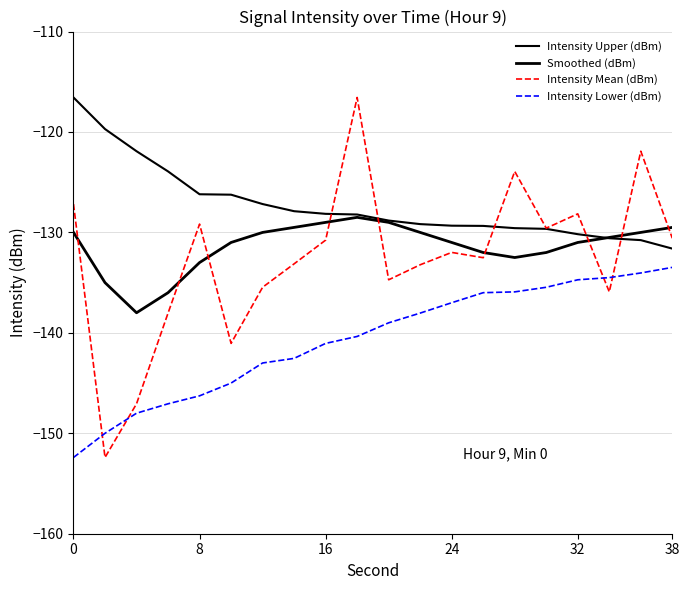

Reading left to right, what are all the values shown in this chart?

Intensity Upper (dBm): -116.6	-119.7	-121.9	-123.9	-126.2	-126.2	-127.2	-127.9	-128.2	-128.2	-128.8	-129.2	-129.3	-129.4	-129.6	-129.6	-130.2	-130.6	-130.8	-131.6
Smoothed (dBm): -130.0	-135.0	-138.0	-136.0	-133.0	-131.0	-130.0	-129.5	-129.0	-128.5	-129.0	-130.0	-131.0	-132.0	-132.5	-132.0	-131.0	-130.5	-130.0	-129.5
Intensity Mean (dBm): -127.2	-152.4	-147.1	-138.0	-129.2	-141.0	-135.5	-133.1	-130.8	-116.6	-134.7	-133.2	-132.0	-132.5	-123.9	-129.6	-128.2	-135.9	-121.9	-130.6
Intensity Lower (dBm): -152.4	-150.0	-148.0	-147.1	-146.3	-145.0	-143.0	-142.5	-141.0	-140.4	-139.0	-138.0	-137.0	-136.0	-135.9	-135.5	-134.7	-134.5	-134.0	-133.5